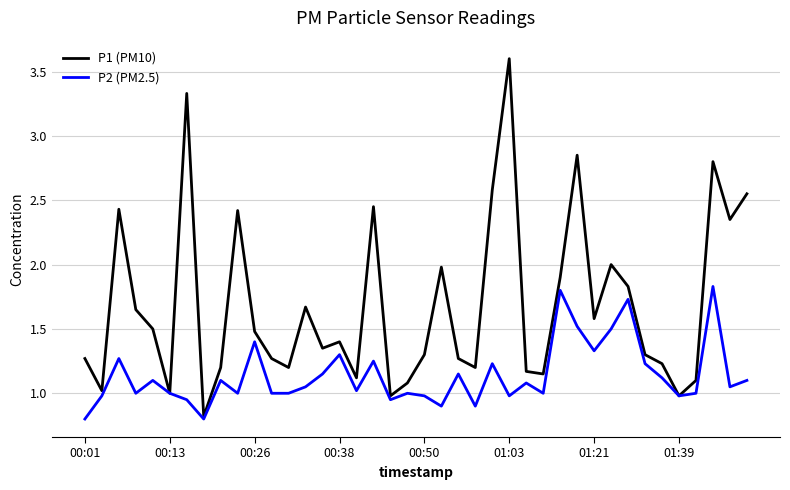

Which series has the widest spread of values?

P1 (PM10)